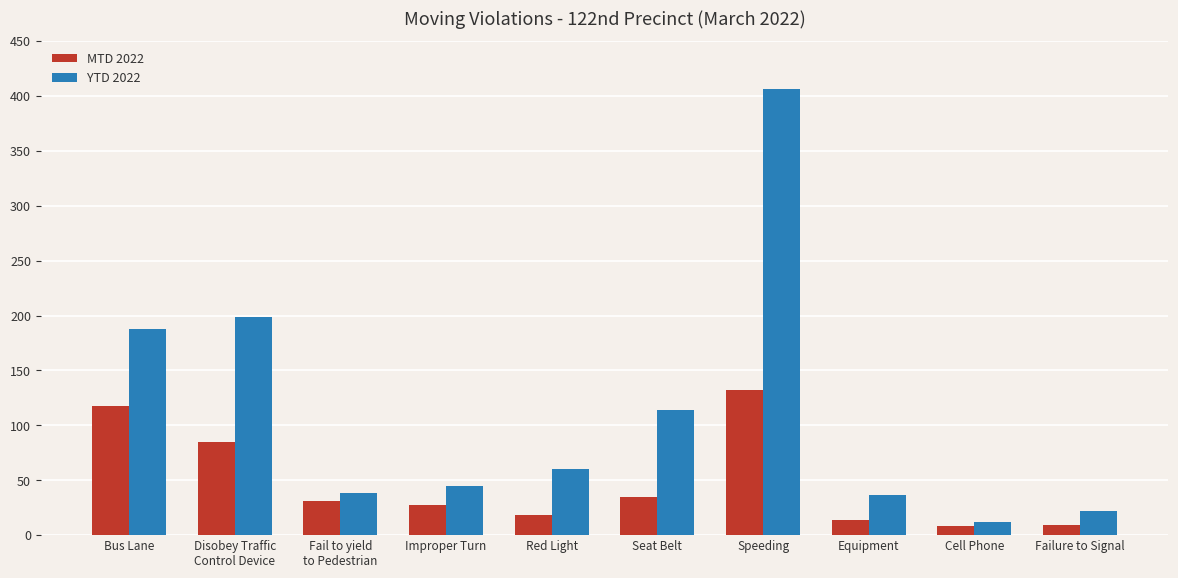

What position from the left is Equipment?

8